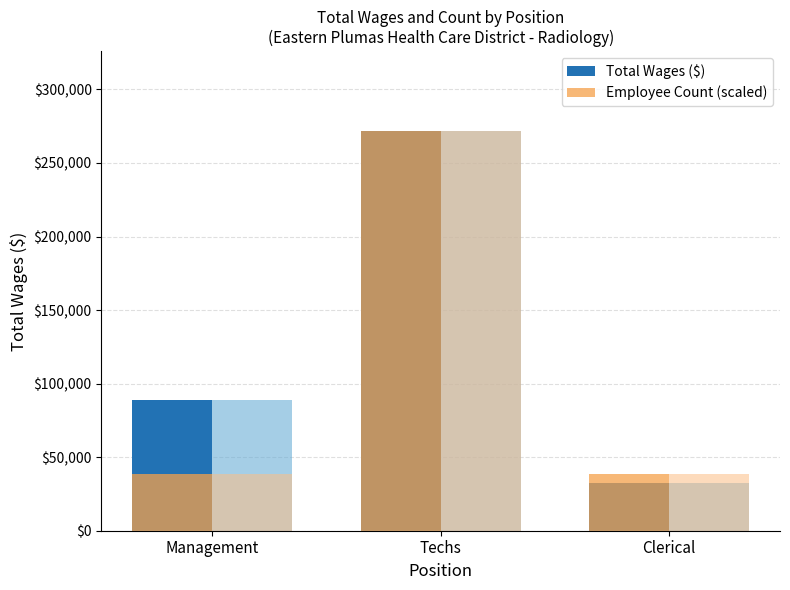

What is the difference between the maximum and second lowest values in the Total Wages ($) series?

182596.0